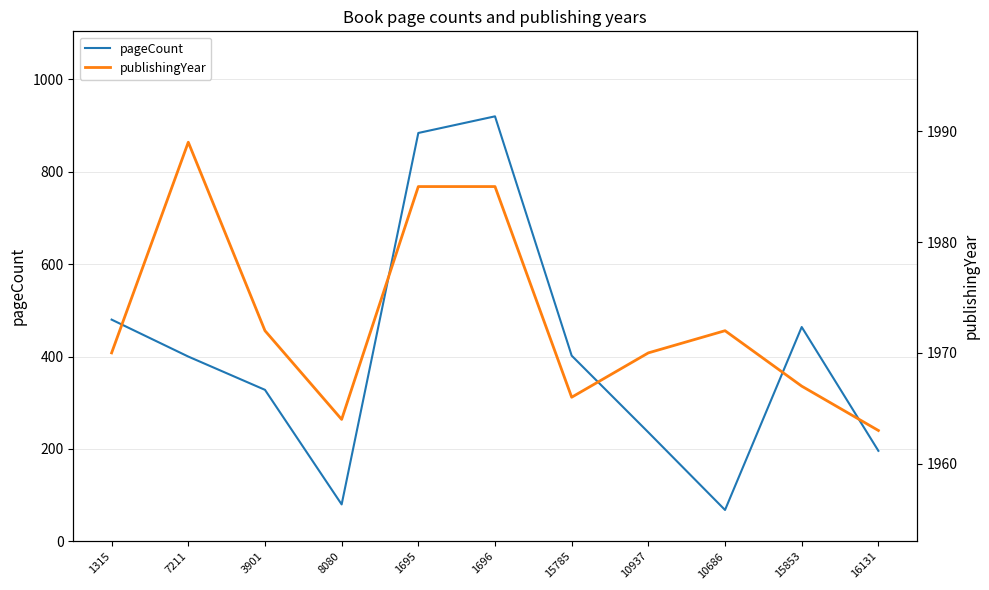

What are all the series names shown in the legend?

pageCount, publishingYear